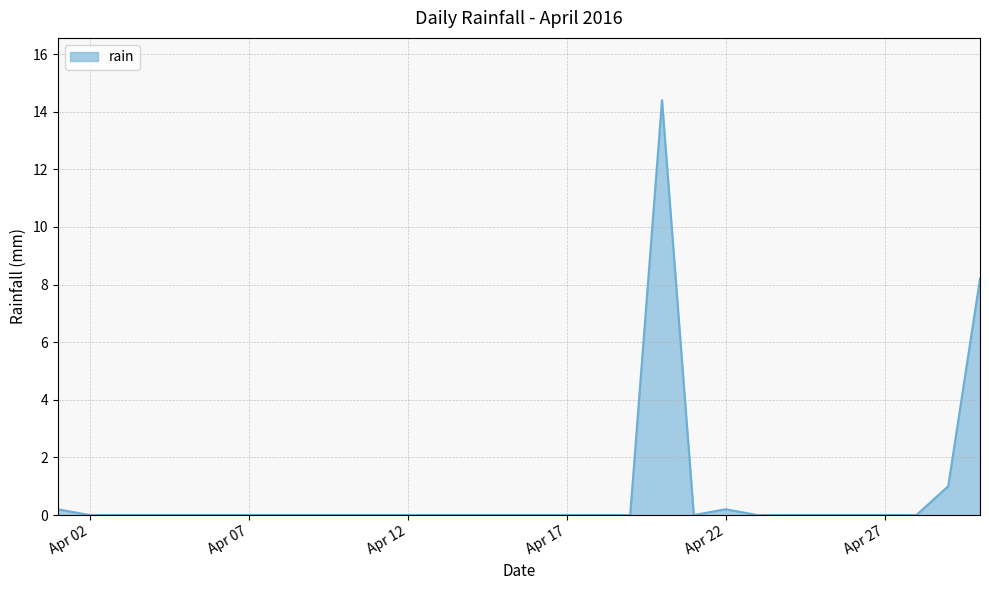

How many lines are shown in the chart?

1